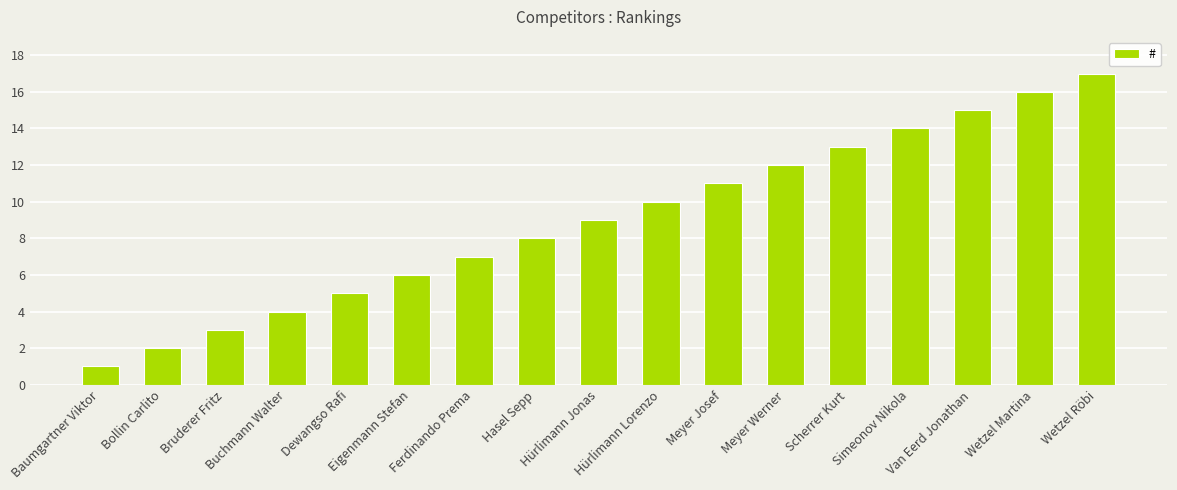

The chart shows a value of 17 at Wetzel Röbi. True or false?

True